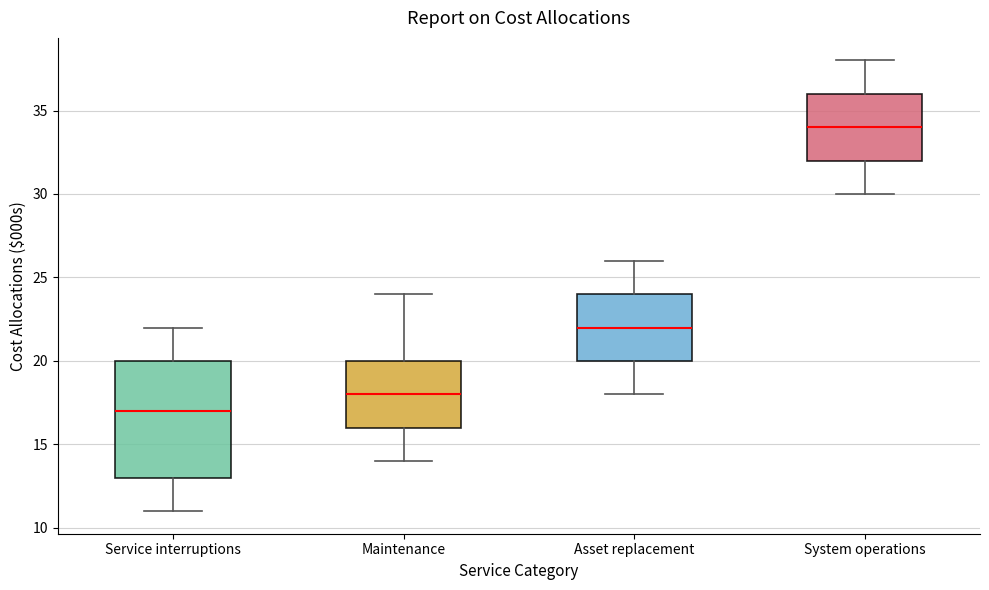

Which box has the highest median line?

System operations